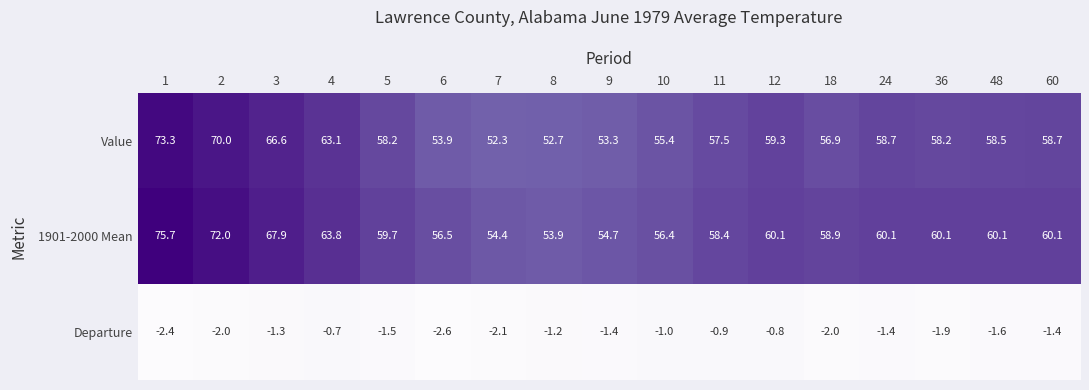

At how many categories does at least one series exceed 18?

17